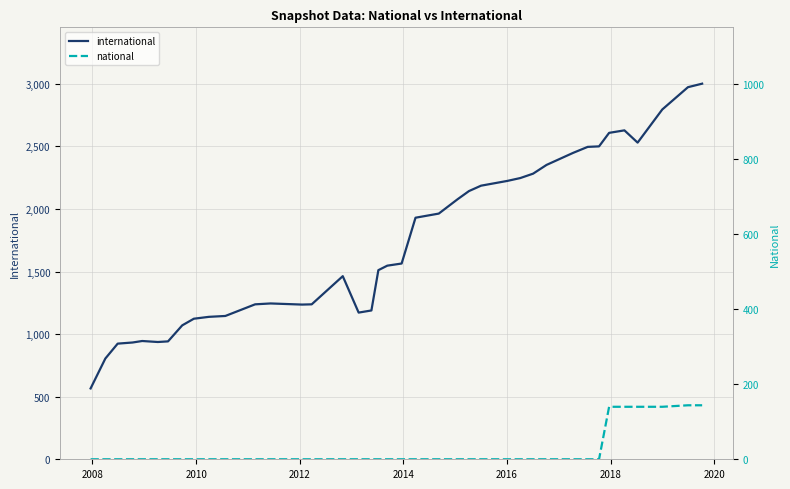

Is the value of national at 18 greater than the value of international at 14?

No